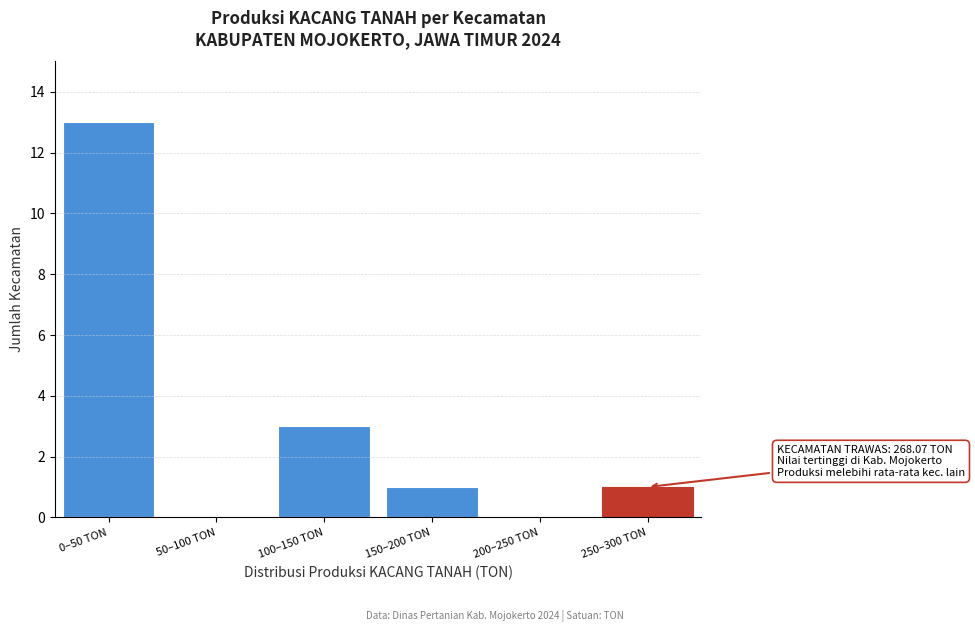

Reading left to right, what are all the values shown in this chart?

0–50 TON=13	50–100 TON=0	100–150 TON=3	150–200 TON=1	200–250 TON=0	250–300 TON=1